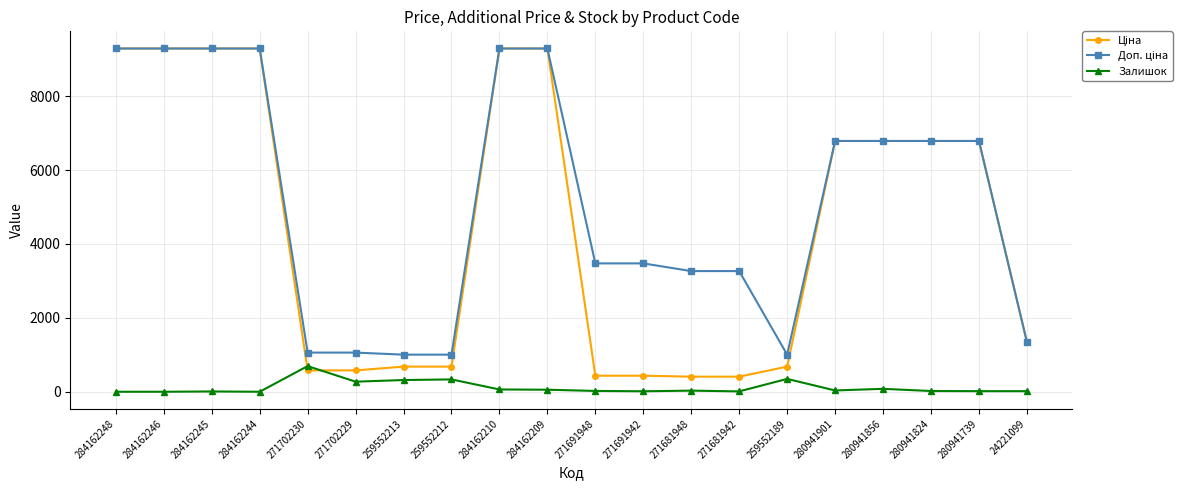

What is the spread (max minus min) of values at 271702230?

481.9